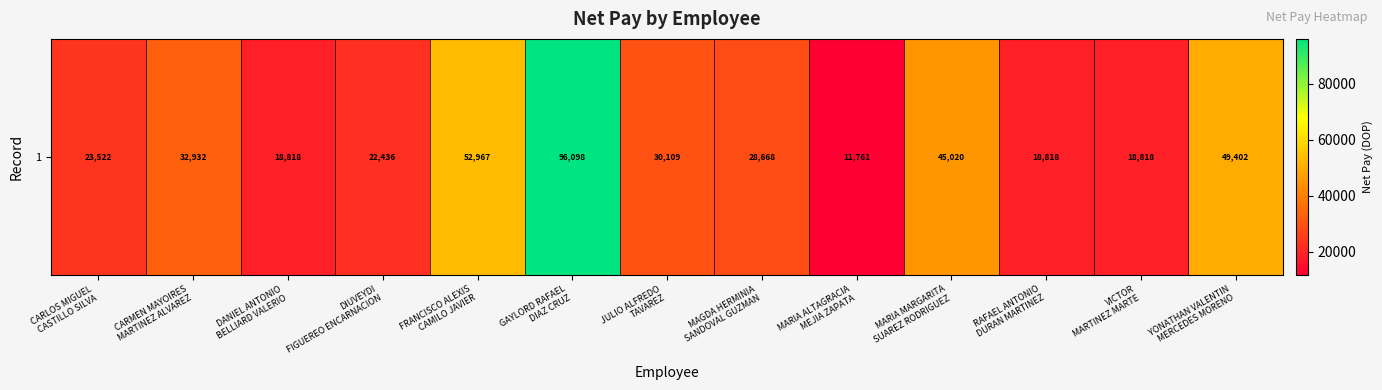

Which category has the highest value across all series?

GAYLORD RAFAEL
DIAZ CRUZ